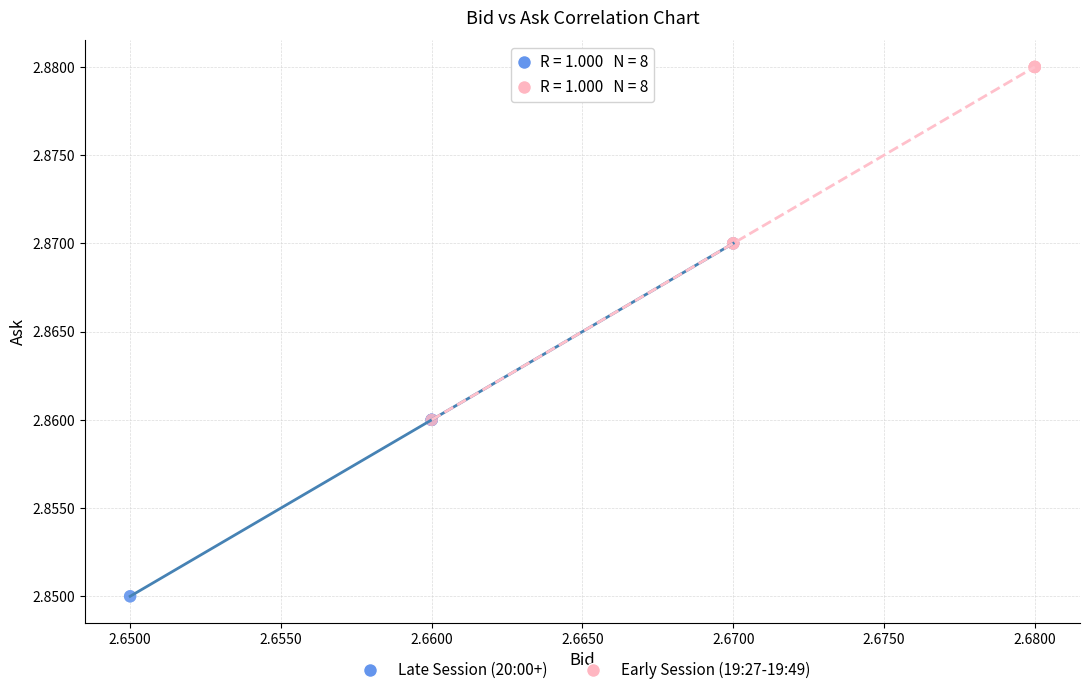

Which series contains the lowest Y value?

Late Session (20:00+)